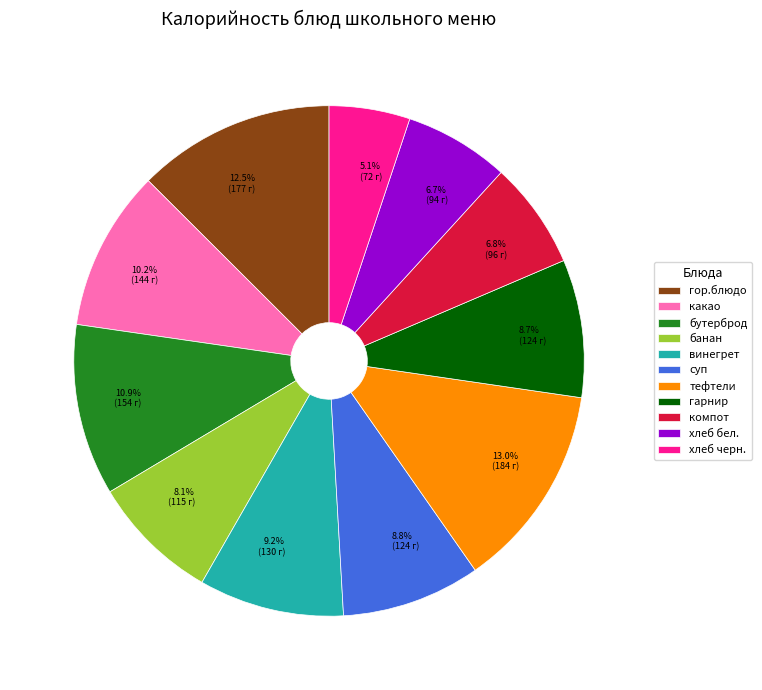

To the nearest percent, what is the difference between the largest and smallest slice percentages?

8%